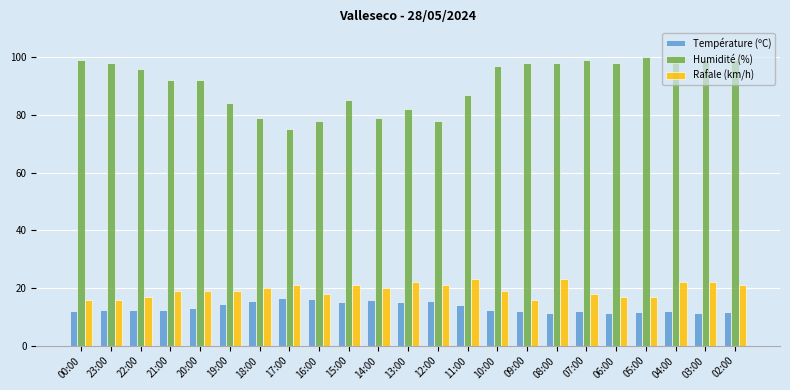

At how many categories does at least one series exceed 32?

23